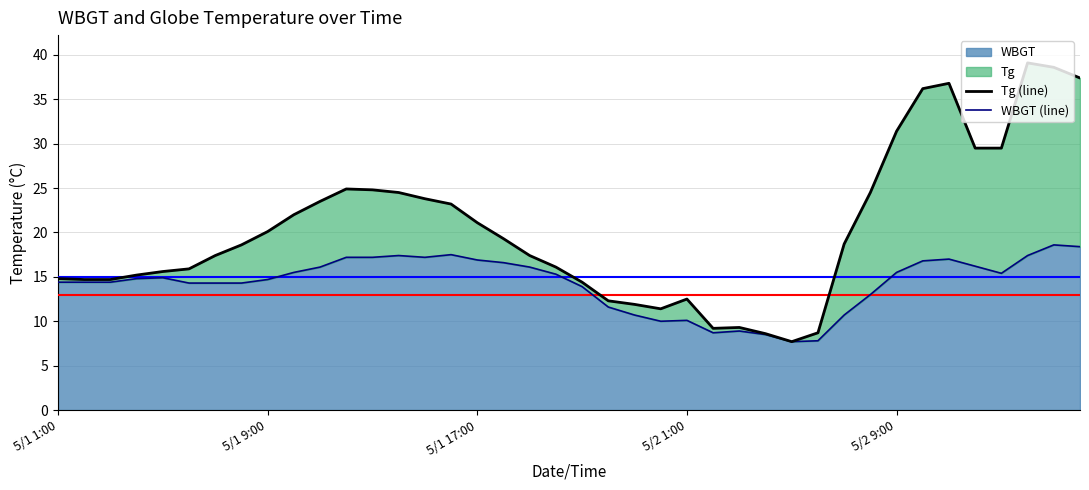

Which series has the largest range (max minus min)?

Tg (line)